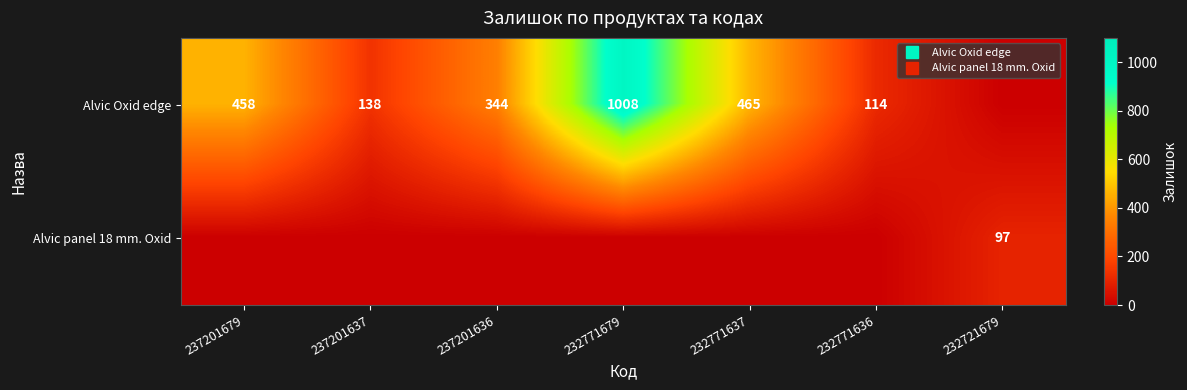

Is it true that Alvic panel 18 mm. Oxid equals -61 at 237201637?

False